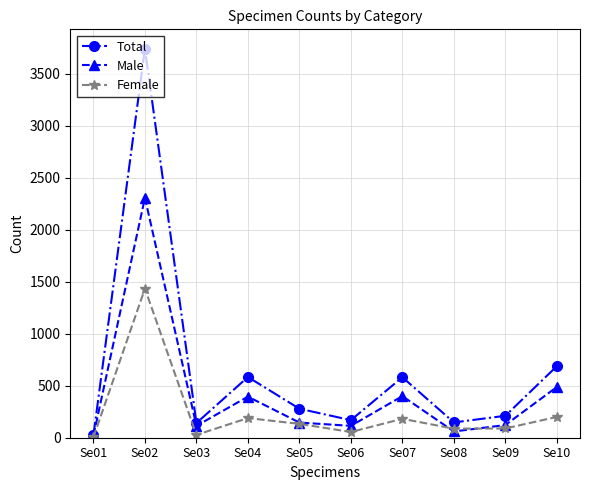

Rank the series at Se10 from lowest to highest value.

Female, Male, Total